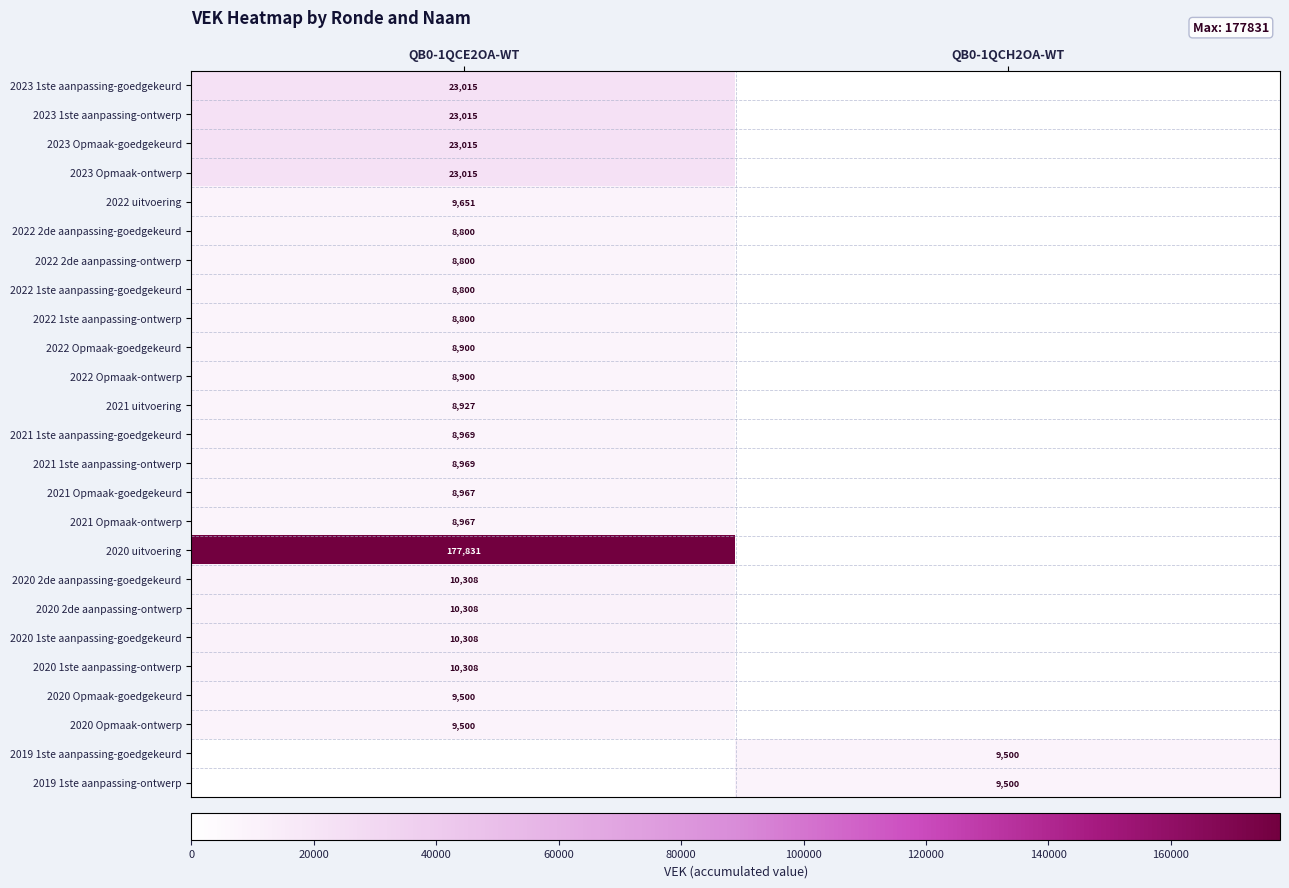

Is it true that 2020 Opmaak-ontwerp equals 9500 at QB0-1QCE2OA-WT?

True